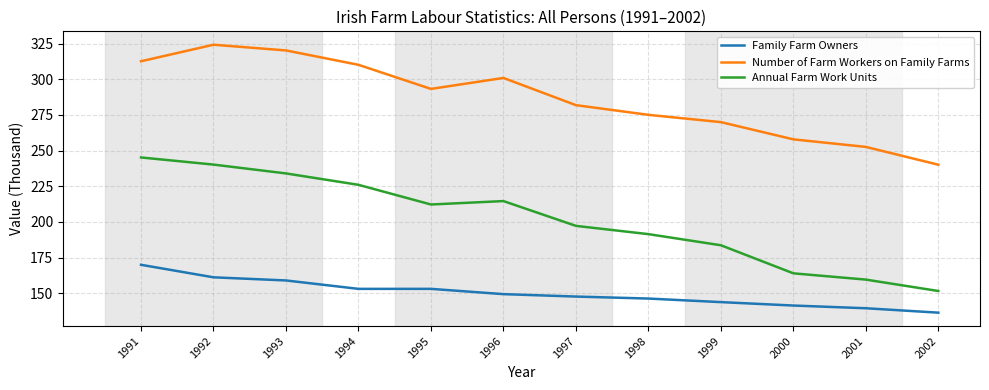

True or false: Family Farm Owners and Annual Farm Work Units cross at least once.

False